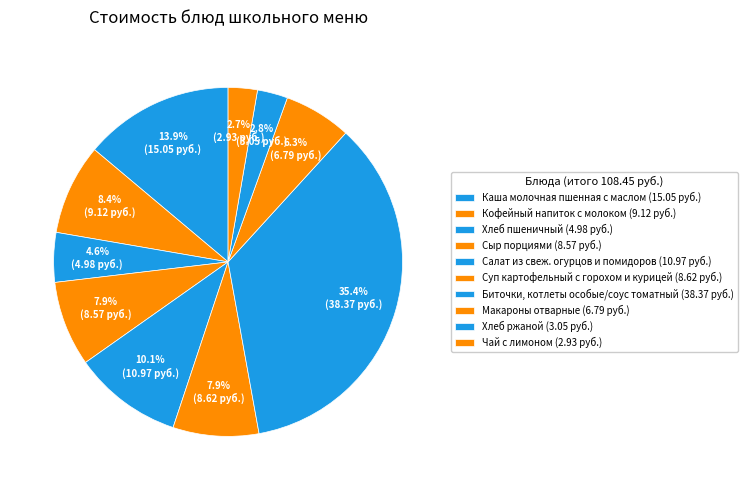

How many segments does this pie chart have?

10